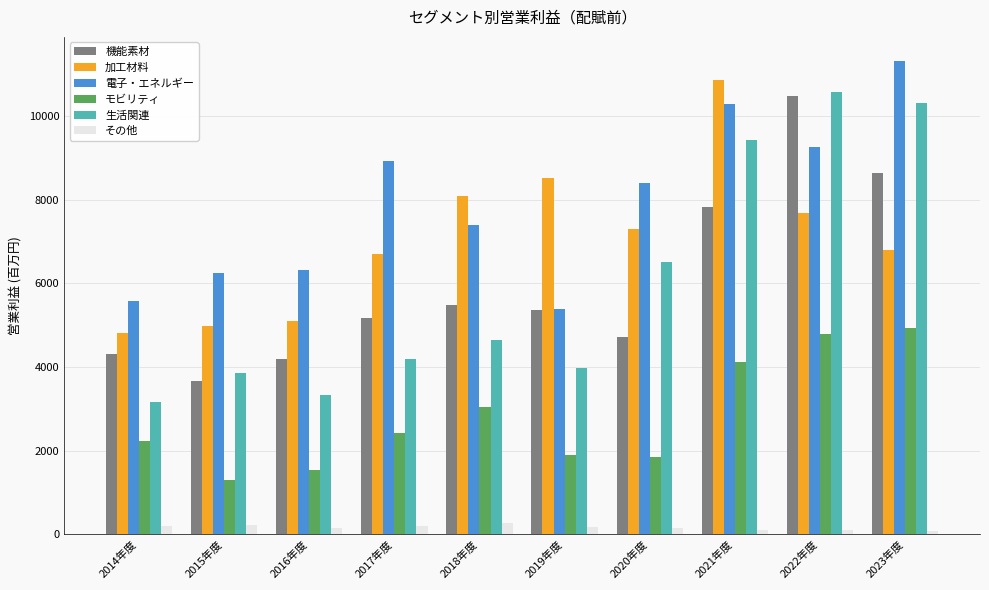

Which series changed the most between 2018年度 and 2023年度?

生活関連